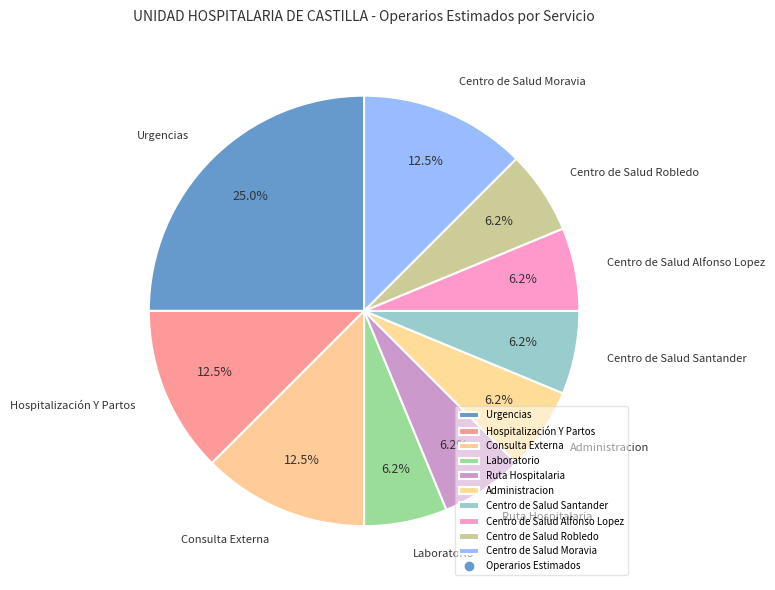

What percentage is the Laboratorio slice, to the nearest percent?

6%